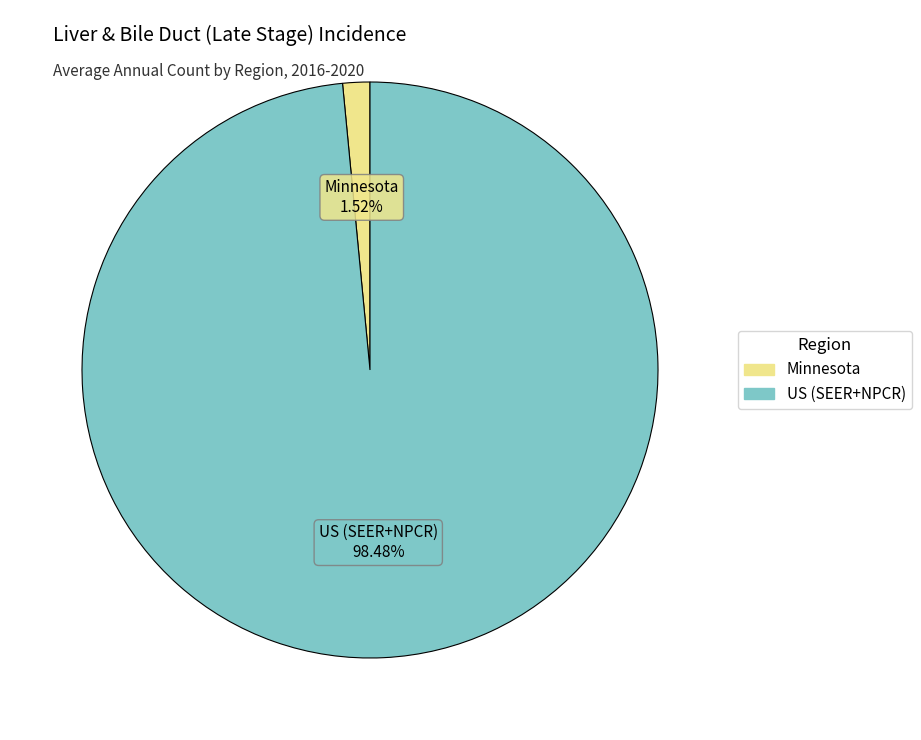

Which has a higher value, Minnesota or US (SEER+NPCR)?

US (SEER+NPCR)